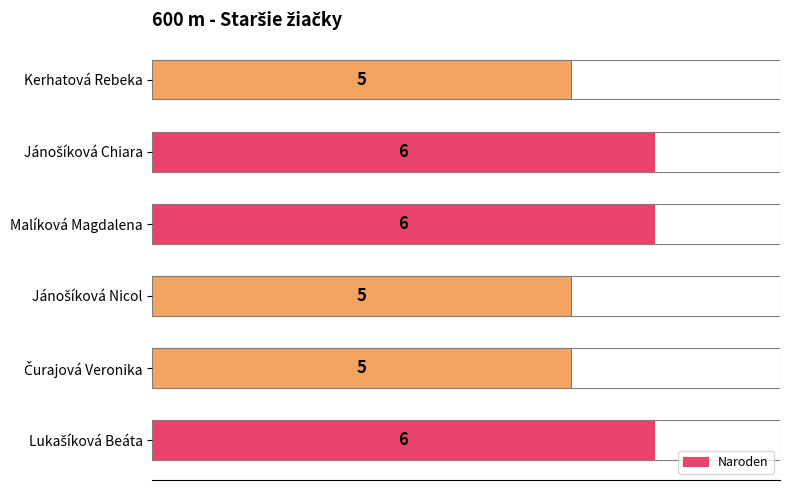

What is the sum of all values?

33